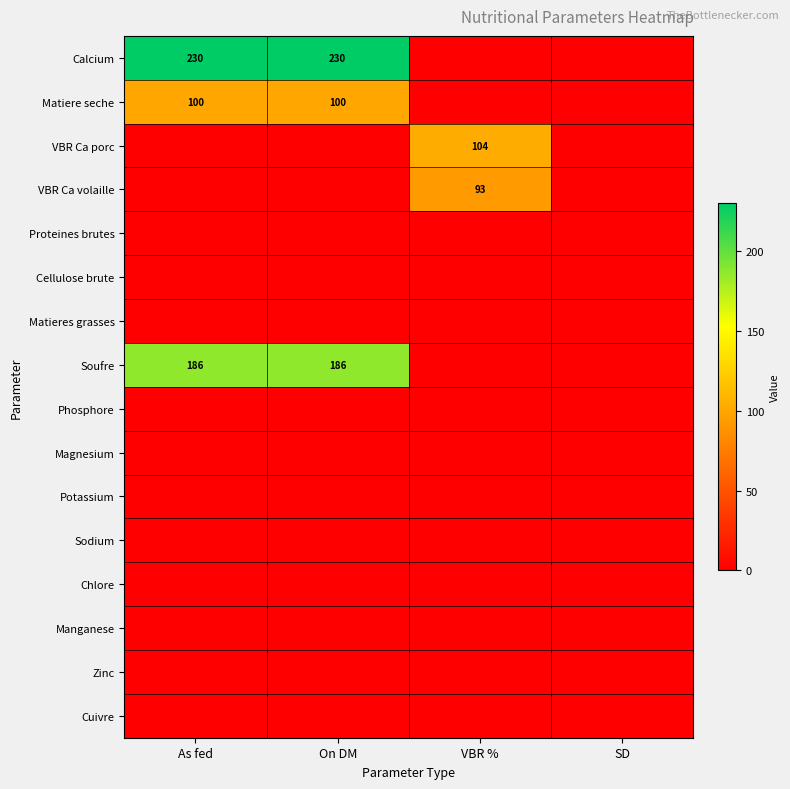

Which series has the largest range (max minus min)?

Calcium